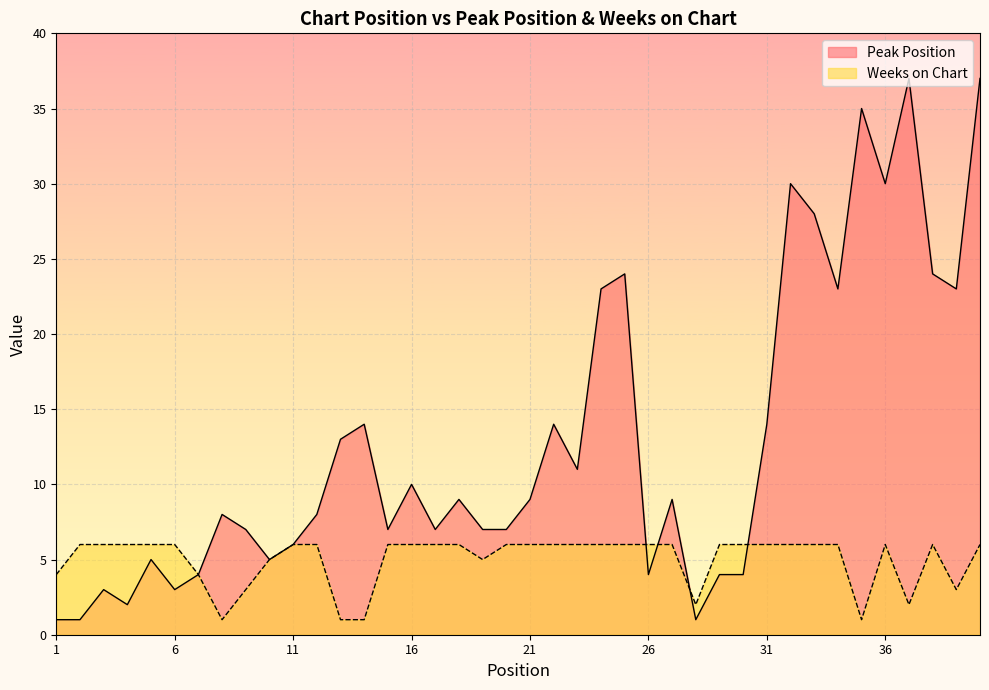

What value does the Peak Position series have at 34?

23